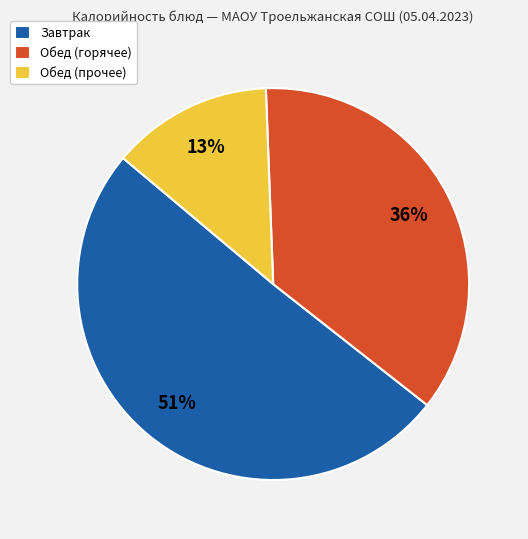

Does Завтрак represent more than half of the total?

Yes